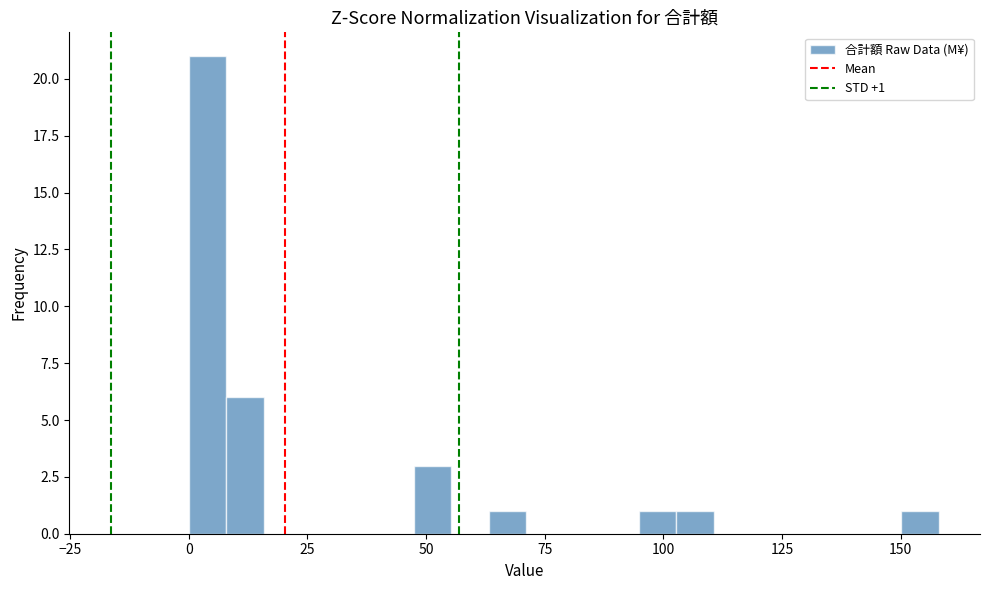

Read against the x-axis, roughly where is the centre of the tallest bar?

5